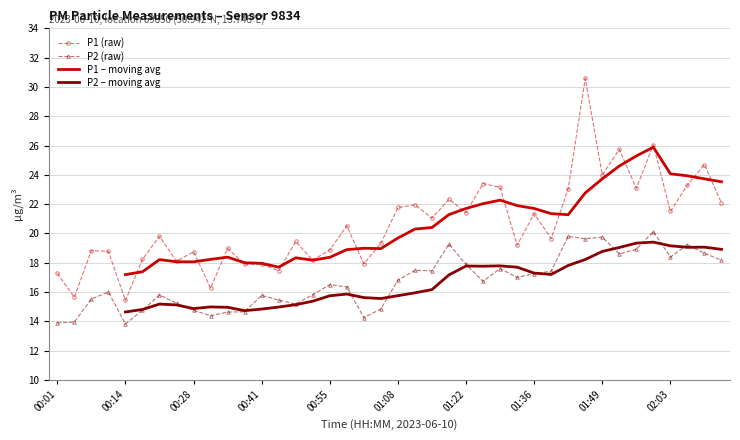

True or false: P1 (raw) has more than 0 interior local peaks.

True